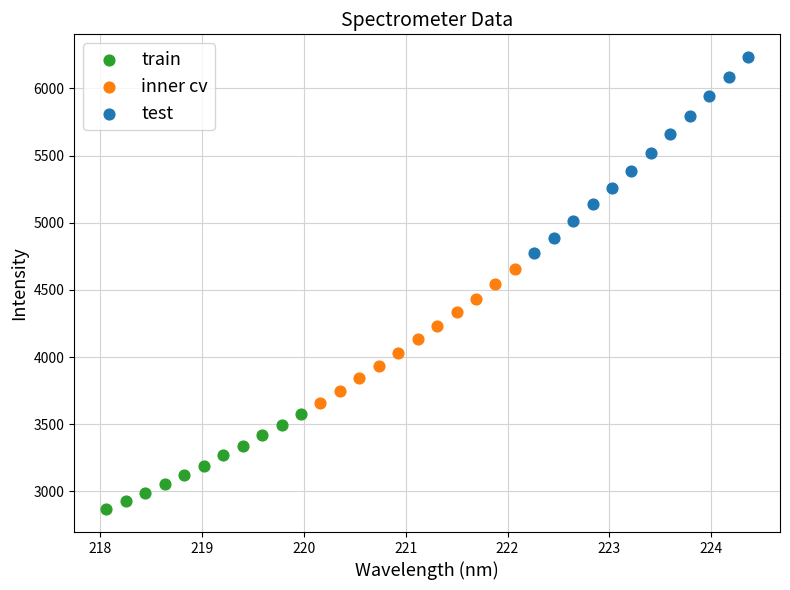

Which series reaches the maximum Y coordinate?

test